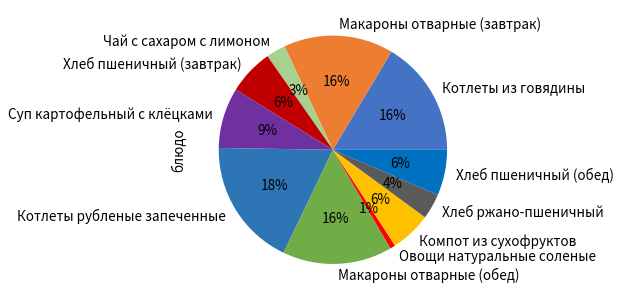

Approximately how many times larger is the value at Макароны отварные (завтрак) compared to Макароны отварные (обед)?

1.0